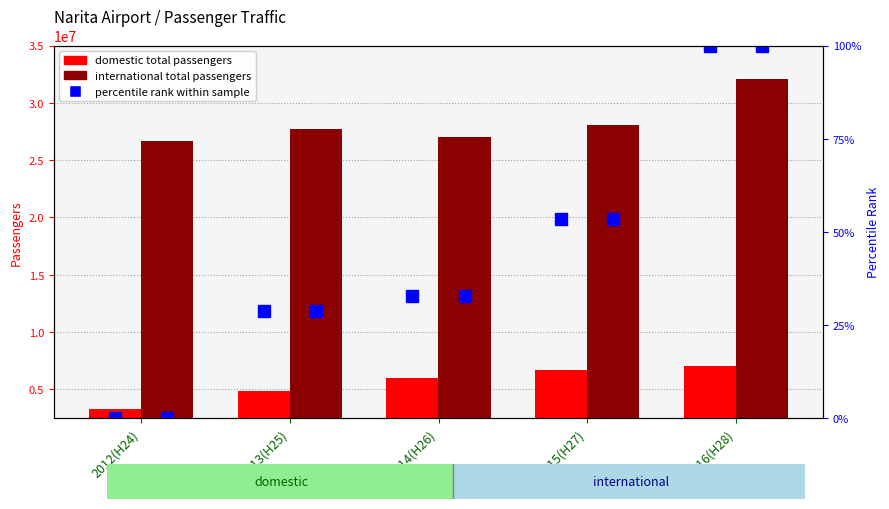

Reading left to right, extract all data points from this chart.

domestic total: 3236265.0	4825206.0	5943570.0	6720743.0	7004576.0
international total: 26704565.0	27721738.0	26987470.0	28093405.0	32049076.0
percentile rank within sample: 0.0	28.6	32.8	53.5	100.0